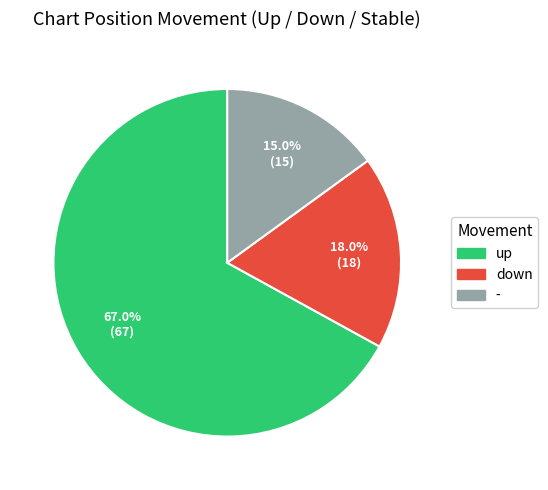

Is there any slice that represents more than half of the pie?

Yes